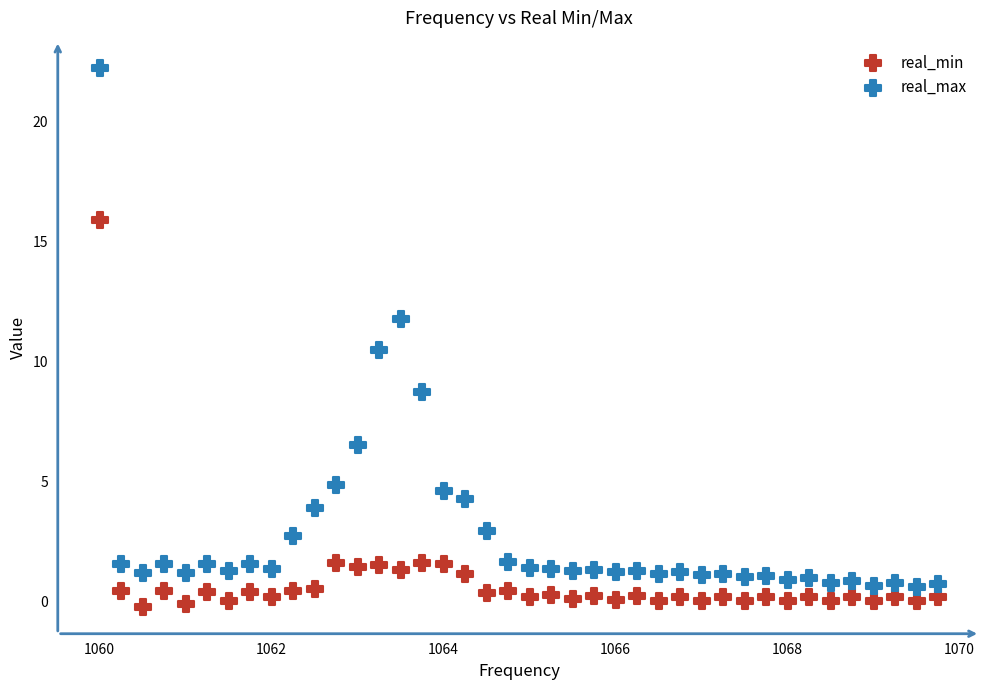

In the real_min series, what Y value is closest to 7?

1.6